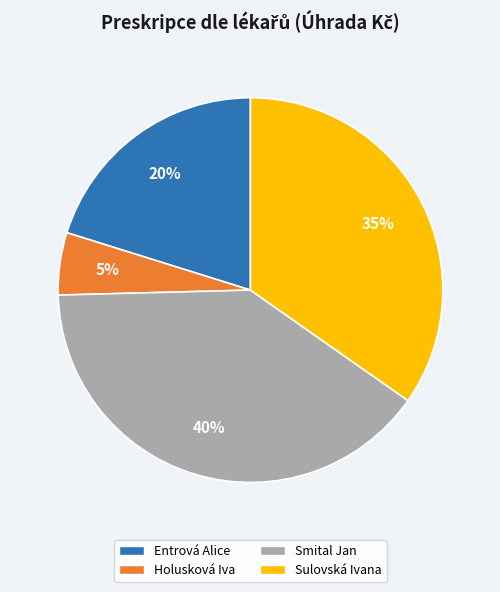

Count the number of slices in the pie.

4